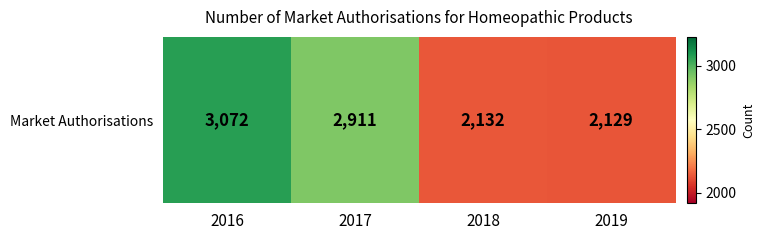

The chart shows a value of 2129 at 2019. True or false?

True